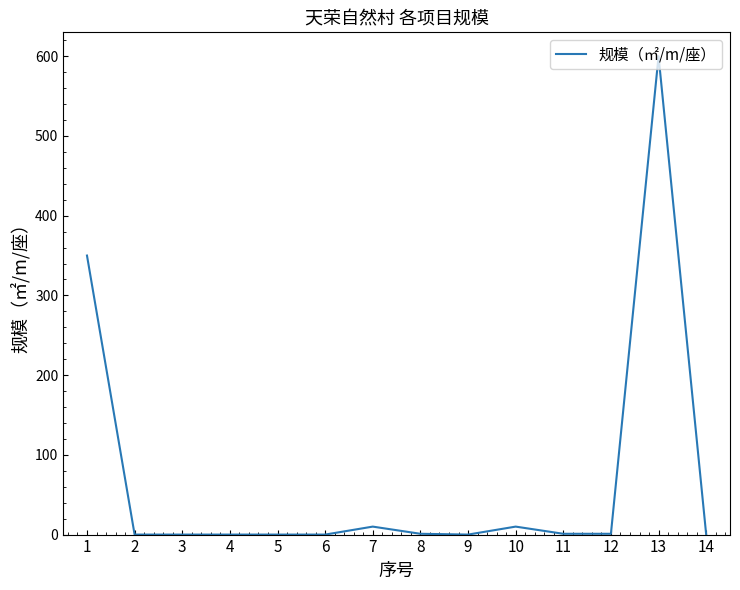

What is the change in value from 1 to 14?

-350